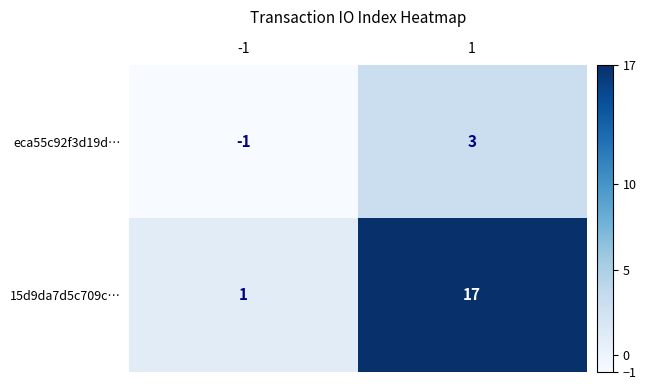

What is the sum of the 15d9da7d5c709c… values at -1 and 1?

18